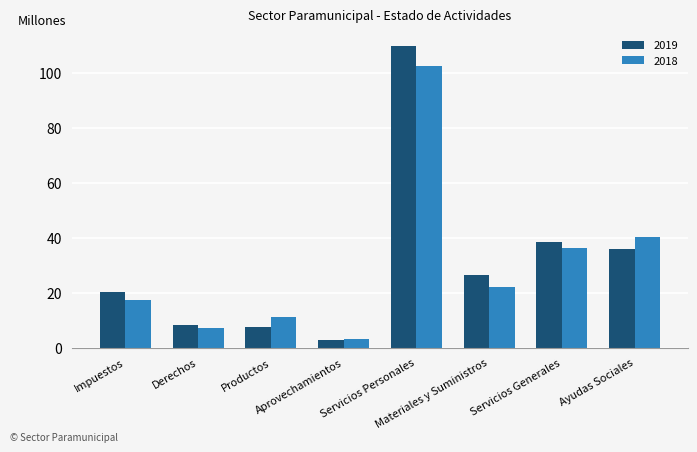

Are the bars grouped side by side (vs. stacked)?

Yes